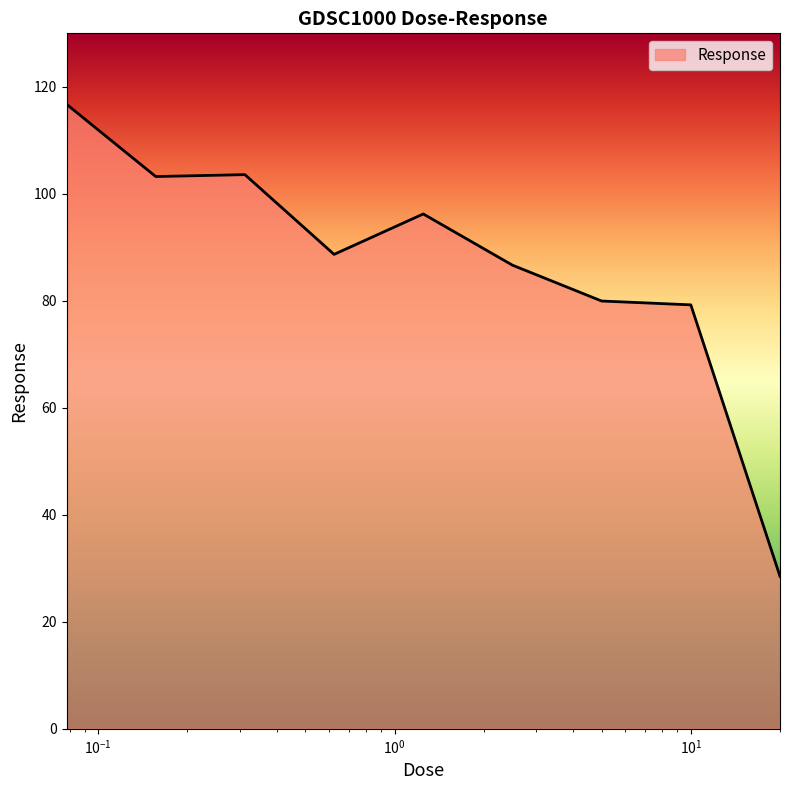

What is the smallest value displayed?

28.5